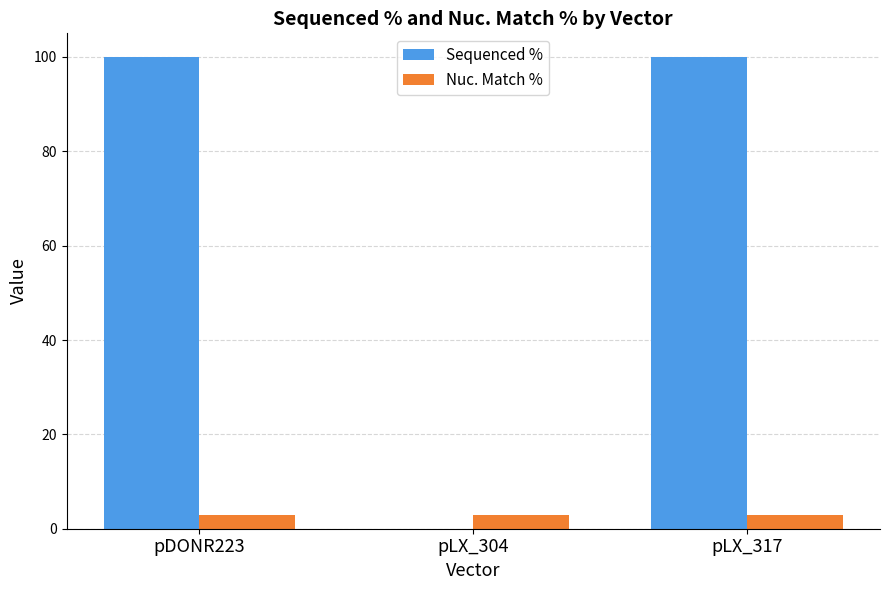

Does the chart contain stacked bars?

No